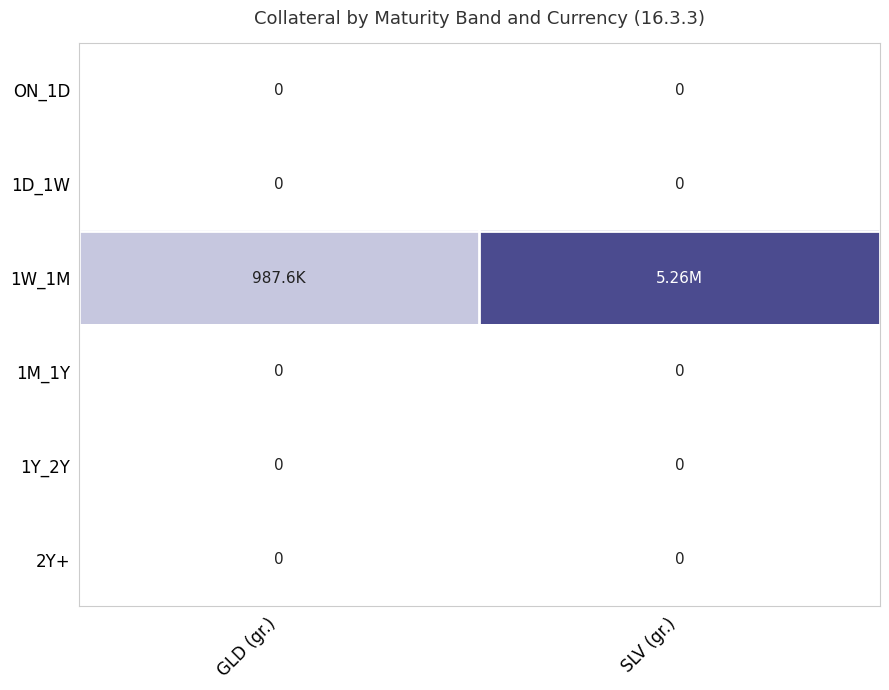

Which has a higher value, SLV (gr.) or GLD (gr.)?

SLV (gr.)